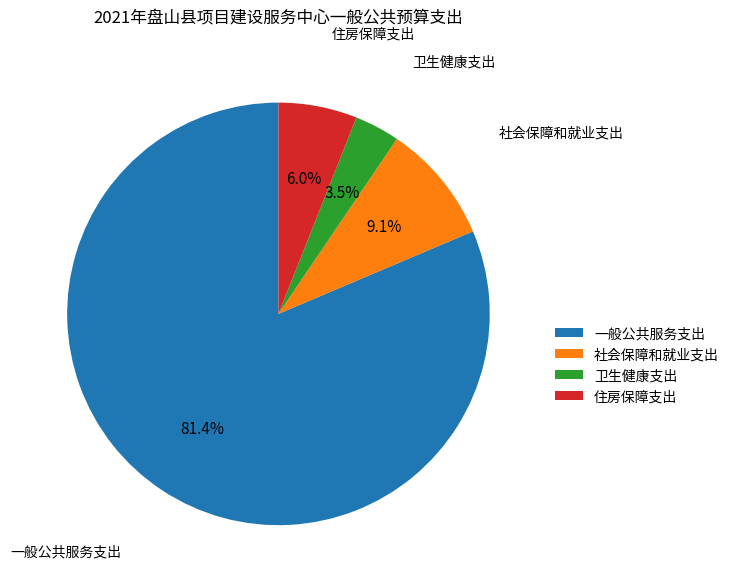

Is it true that 一般公共服务支出 is 76% of the pie?

False